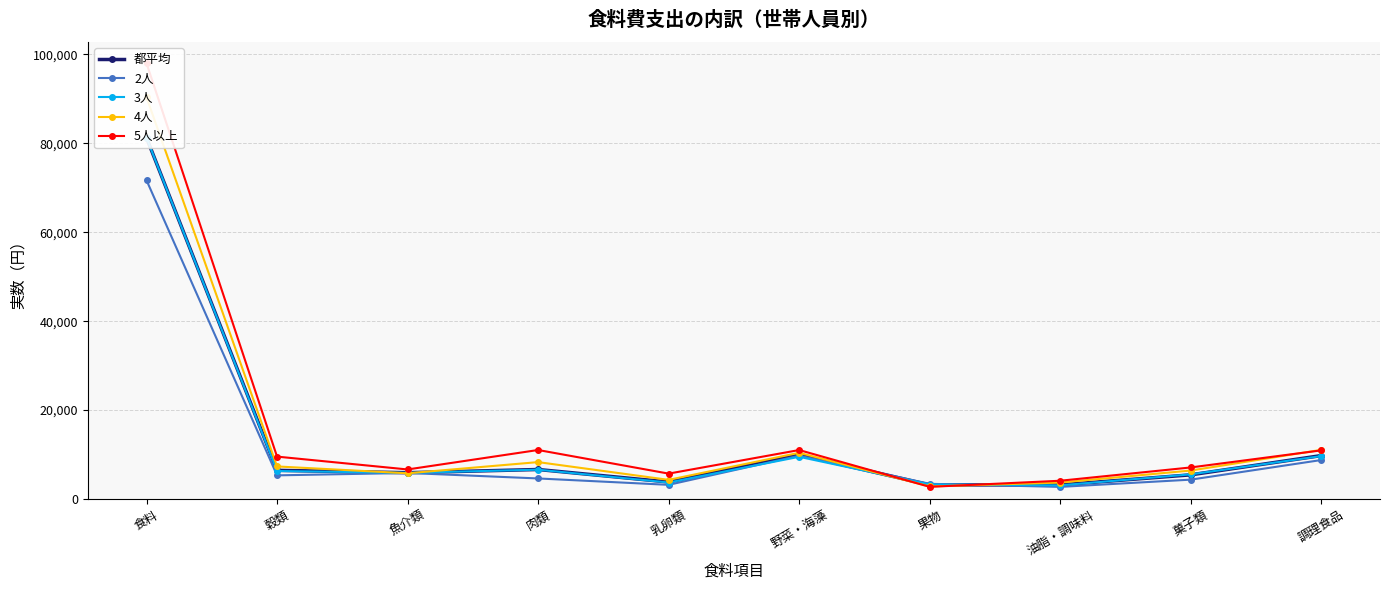

Is the value of 2人 at 魚介類 greater than the value of 4人 at 油脂・調味料?

Yes